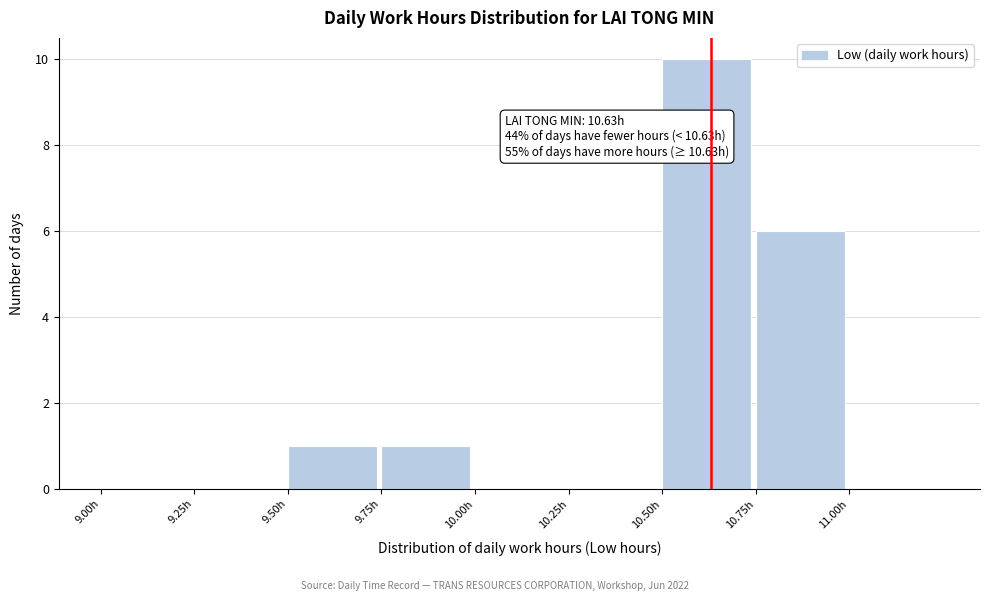

Over which range of the x-axis is the bar tallest?

10.50 to 10.75